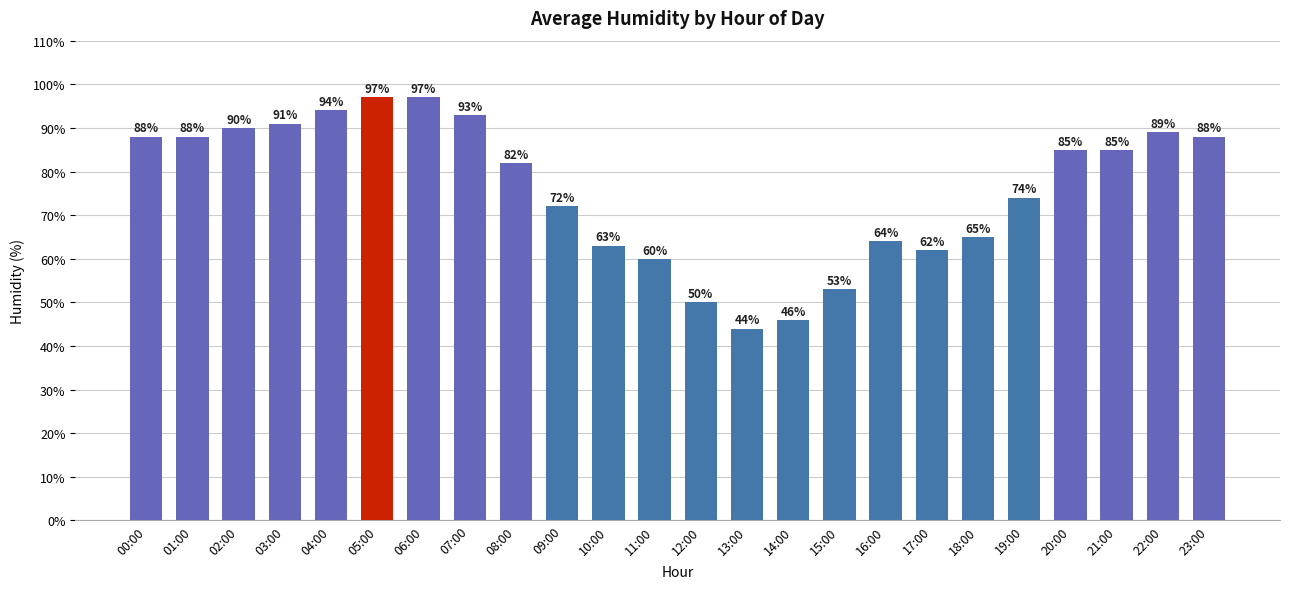

True or false: the data shows 72 at 09:00.

True